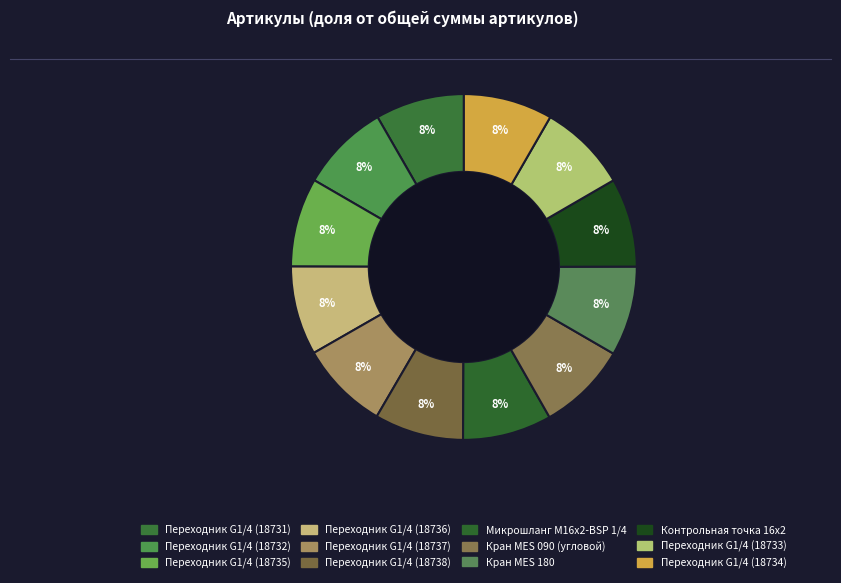

Which category has the smallest portion of the pie?

Переходник G1/4 (18731)